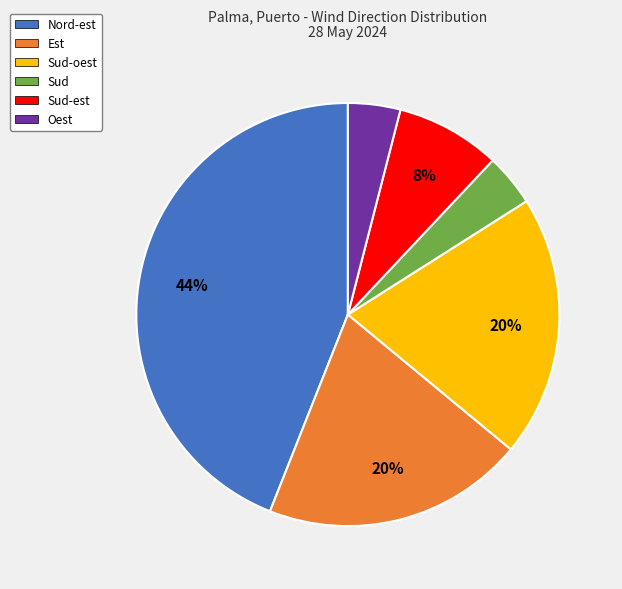

What percentage is the Sud slice, to the nearest percent?

4%